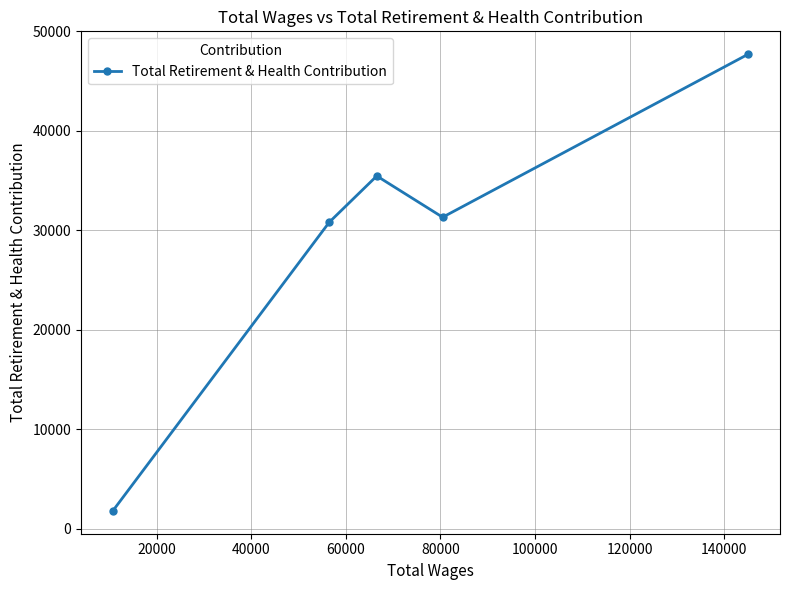

What is the average value?

29422